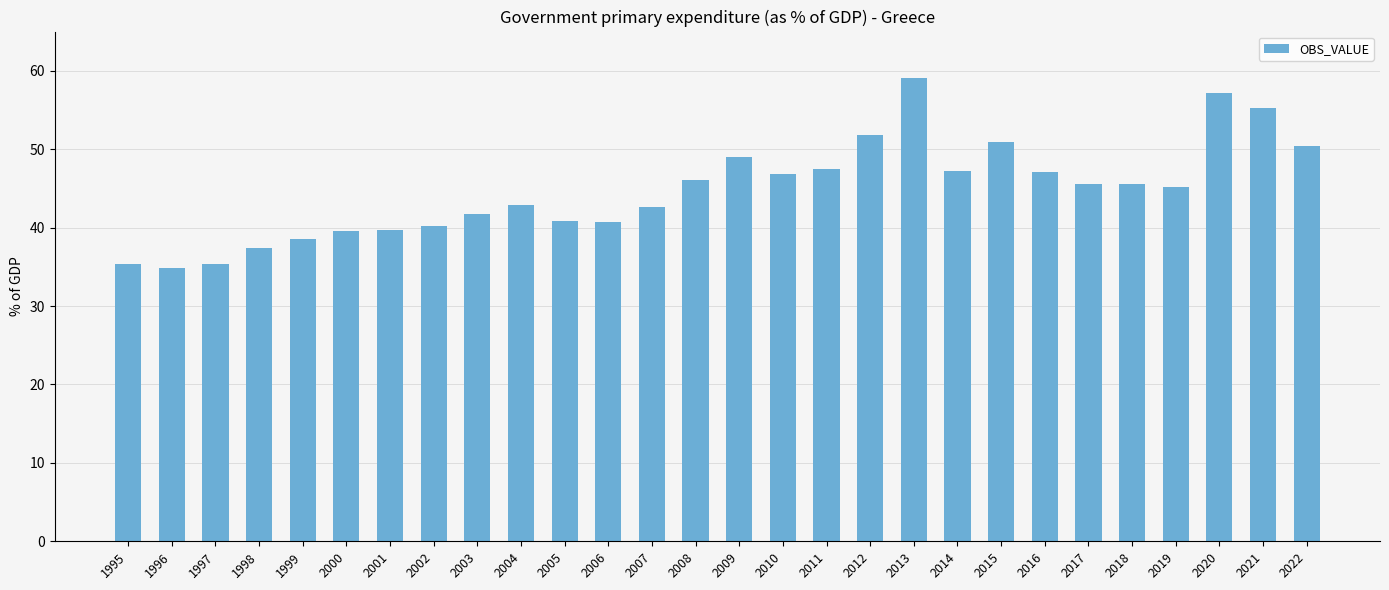

How many data points does each series have?

28